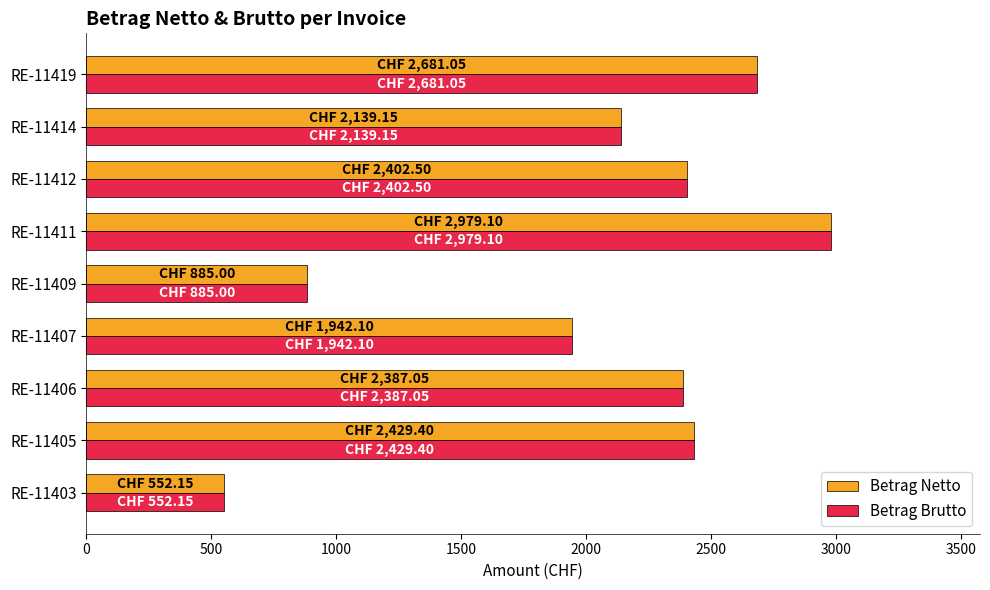

What is the average value of the Betrag Brutto series?

2044.2